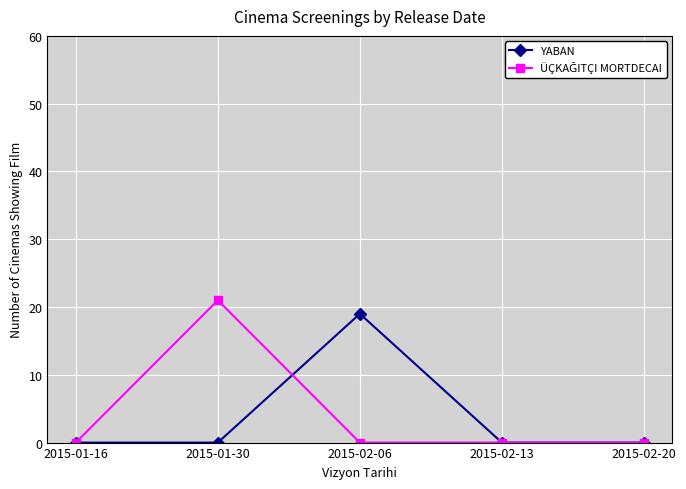

At which category does YABAN reach its first local peak?

2015-02-06